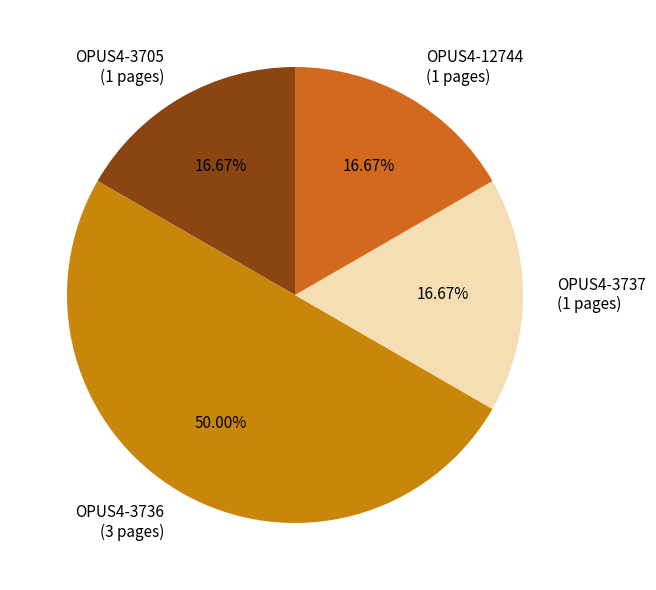

To the nearest percent, what is the average slice percentage?

25%